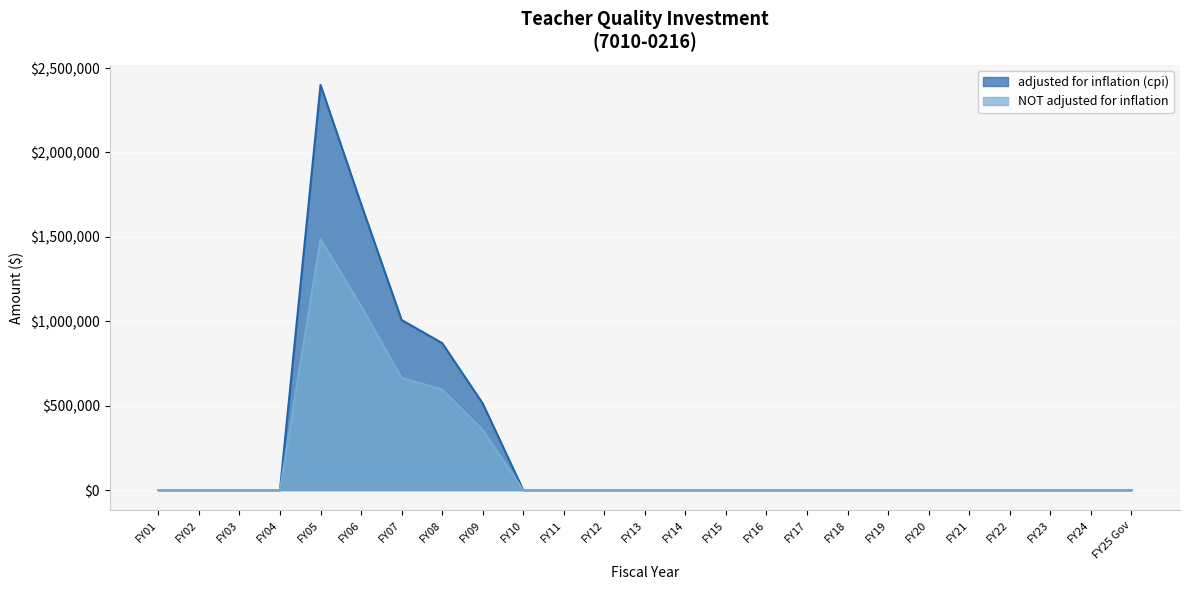

Between FY04 and FY11, which is larger?

FY04